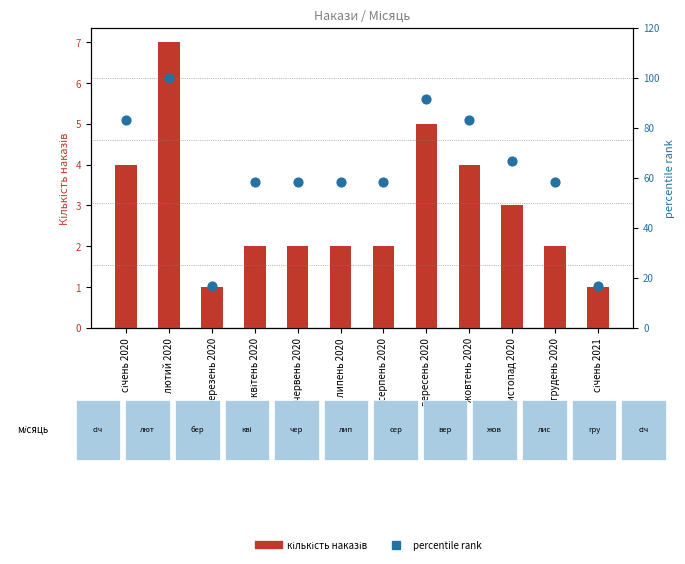

At how many categories does at least one series exceed 16?

12